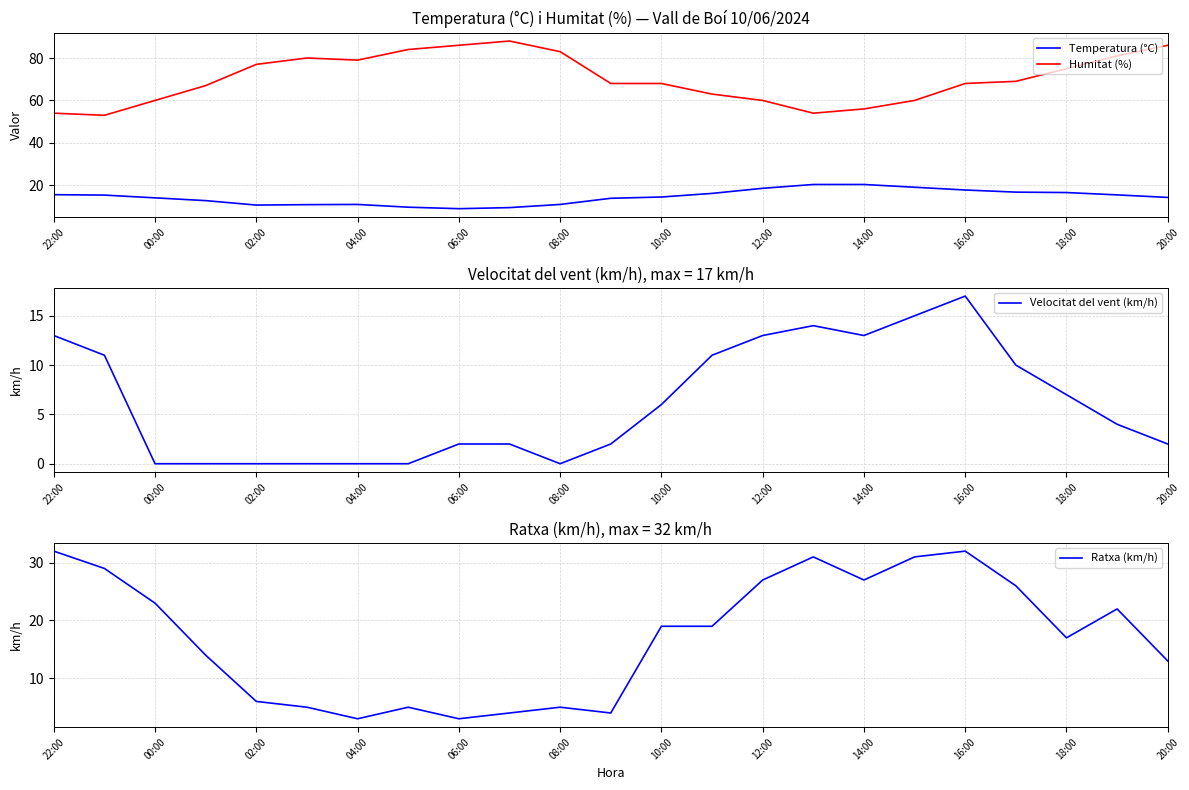

True or false: Velocitat del vent (km/h) and Humitat (%) cross at least once.

False